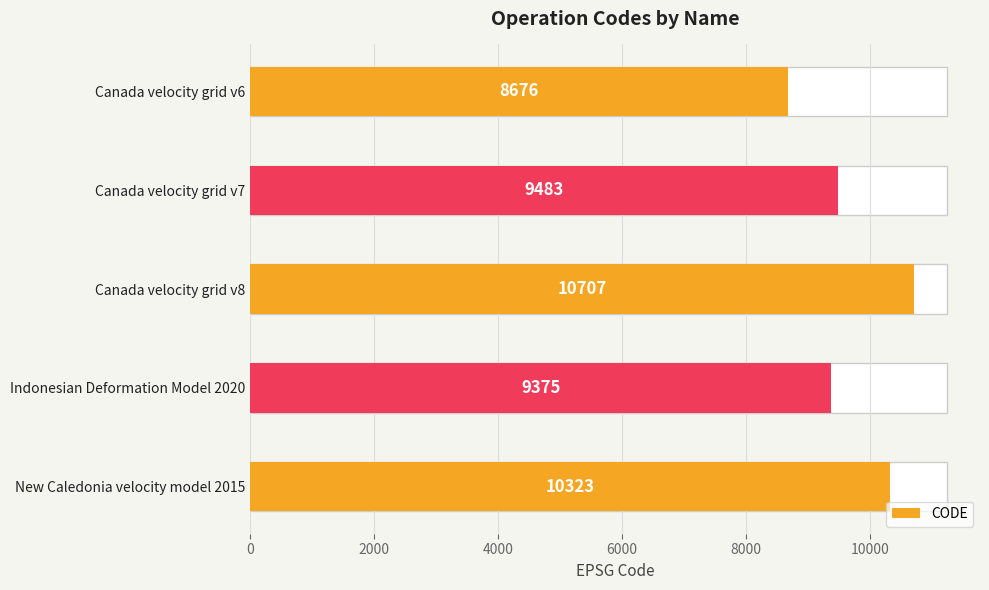

The value at Indonesian Deformation Model 2020 is 9375. True or false?

True